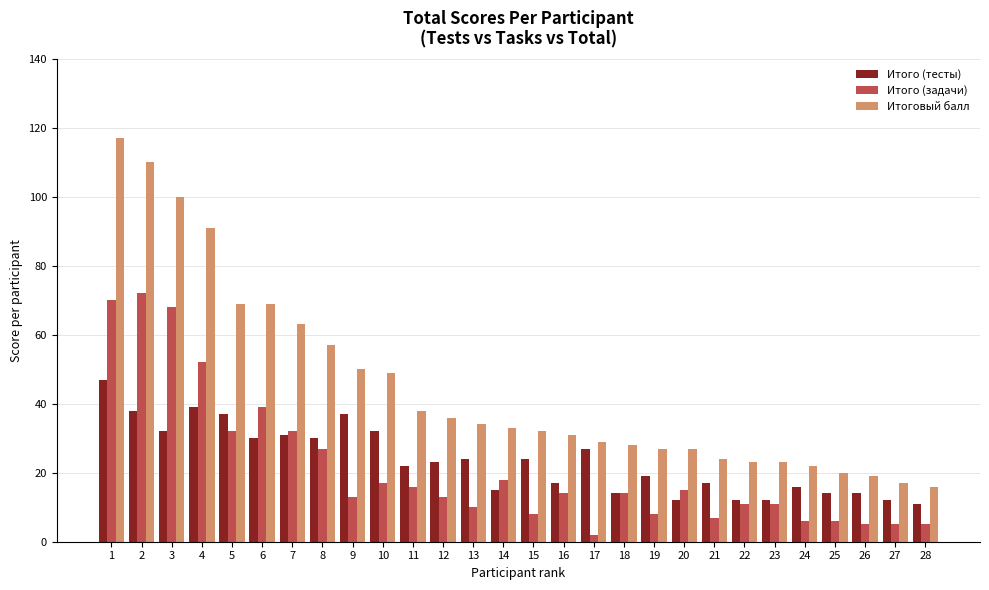

Between 2 and 25, which series saw the biggest shift?

Итоговый балл